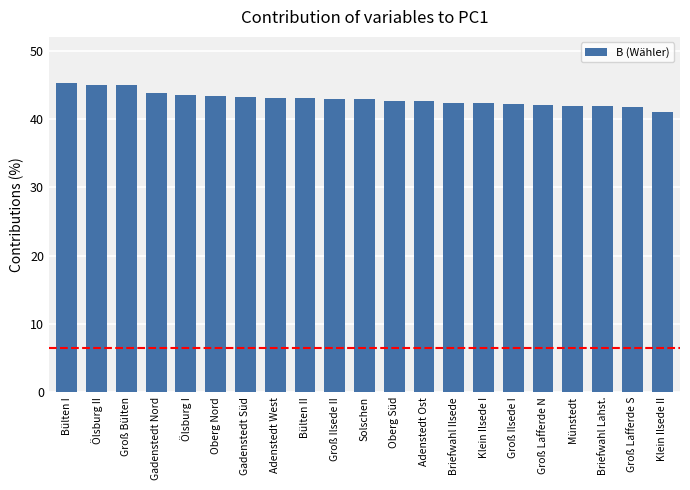

What is the difference between the maximum and minimum values?

4.2